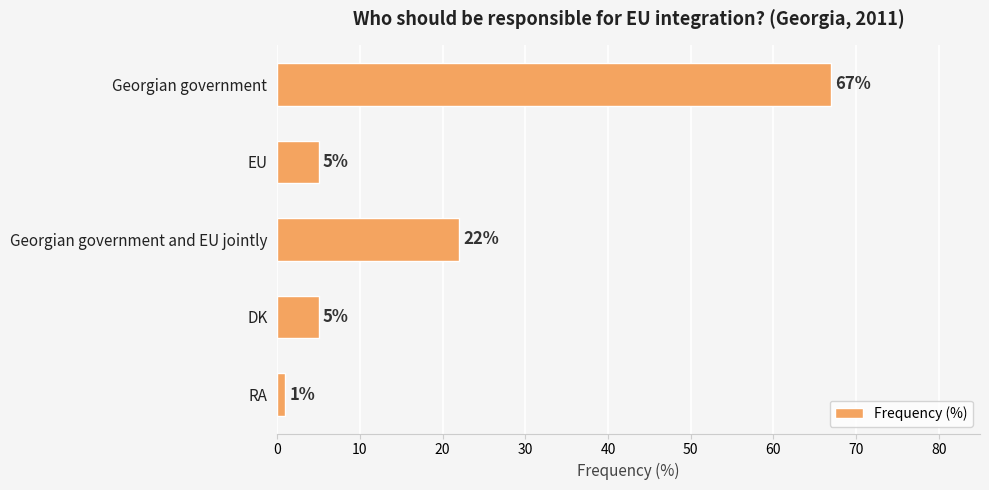

Reading bottom to top, what are all the values shown in this chart?

1	5	22	5	67